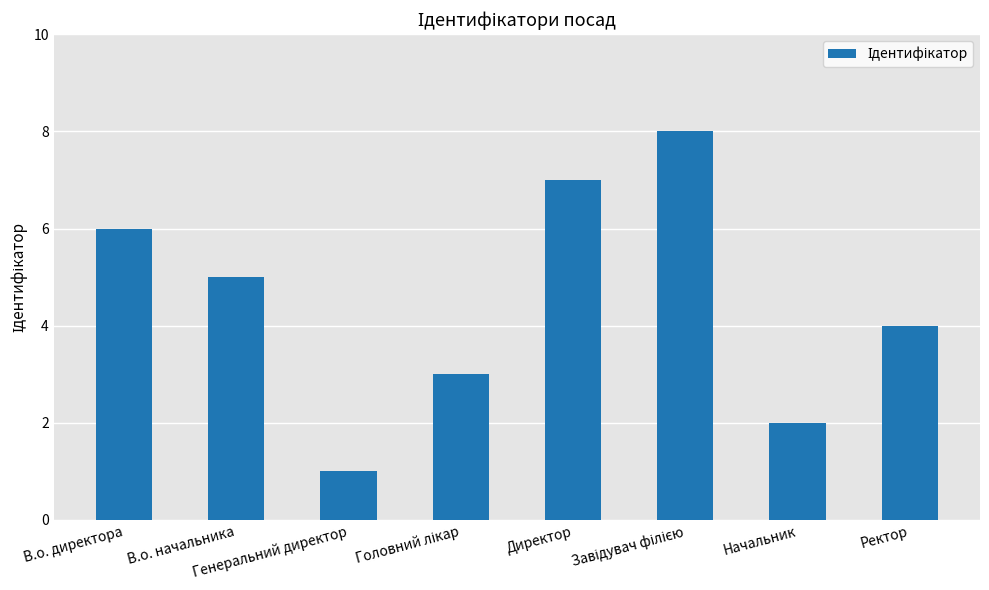

What is the label of the 7th bar from the right?

В.о. начальника